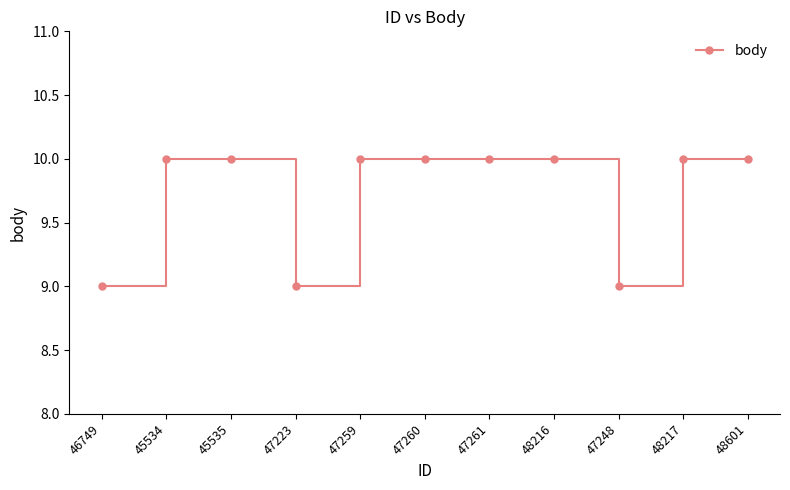

Reading left to right, transcribe all the data shown in this chart.

46749=9	45534=10	45535=10	47223=9	47259=10	47260=10	47261=10	48216=10	47248=9	48217=10	48601=10